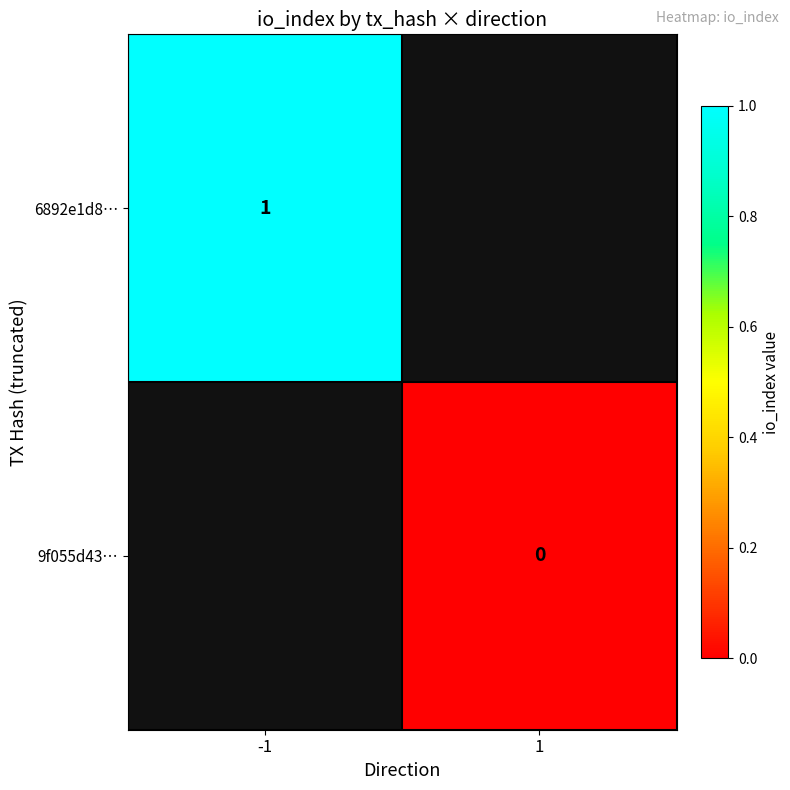

True or false: 6892e1d8… has a value of 2 at -1.

False